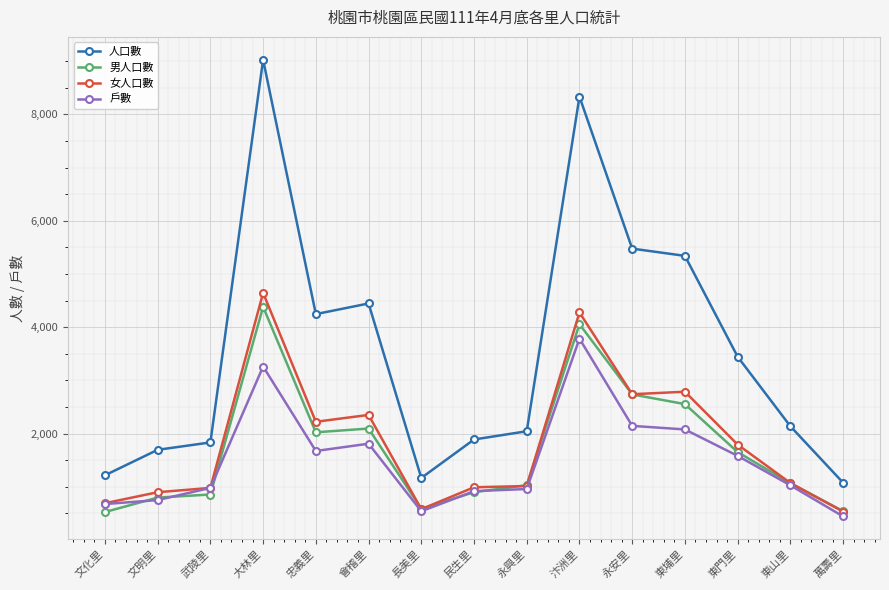

What is the label of the 4th point from the right?

東埔里